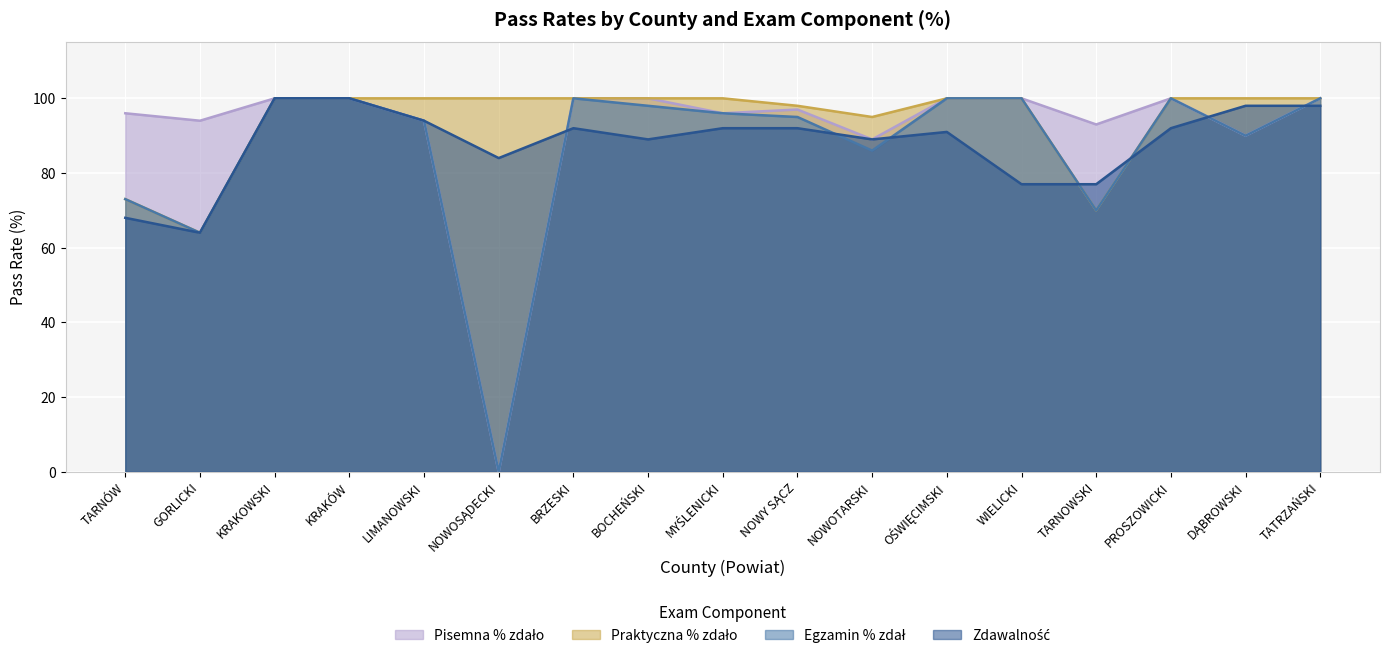

What is the total value across all series at GORLICKI?

286